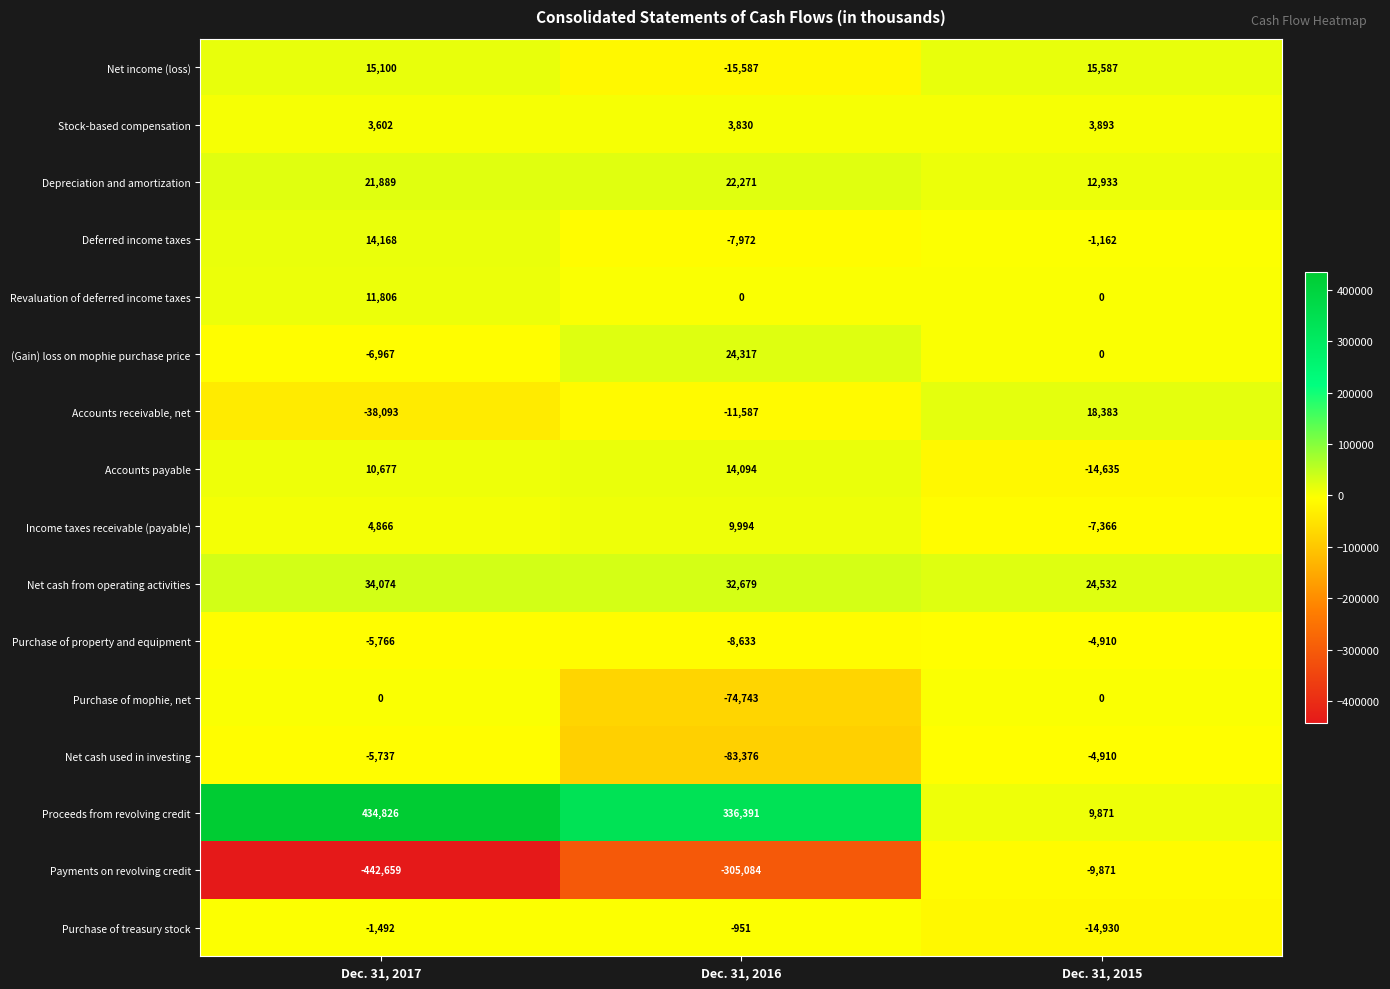

What is the total value across all series at Dec. 31, 2015?

27415